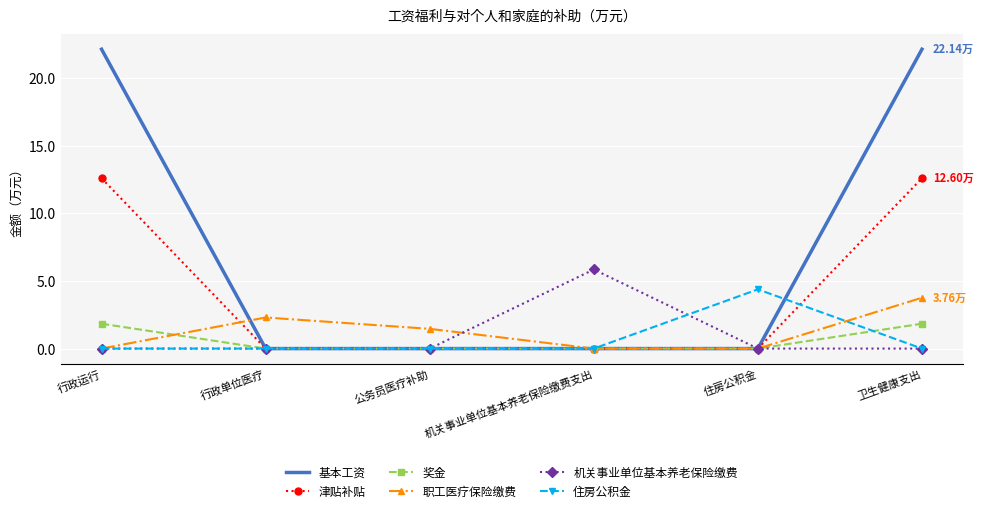

What is the total value across all series at 住房公积金?

4.4